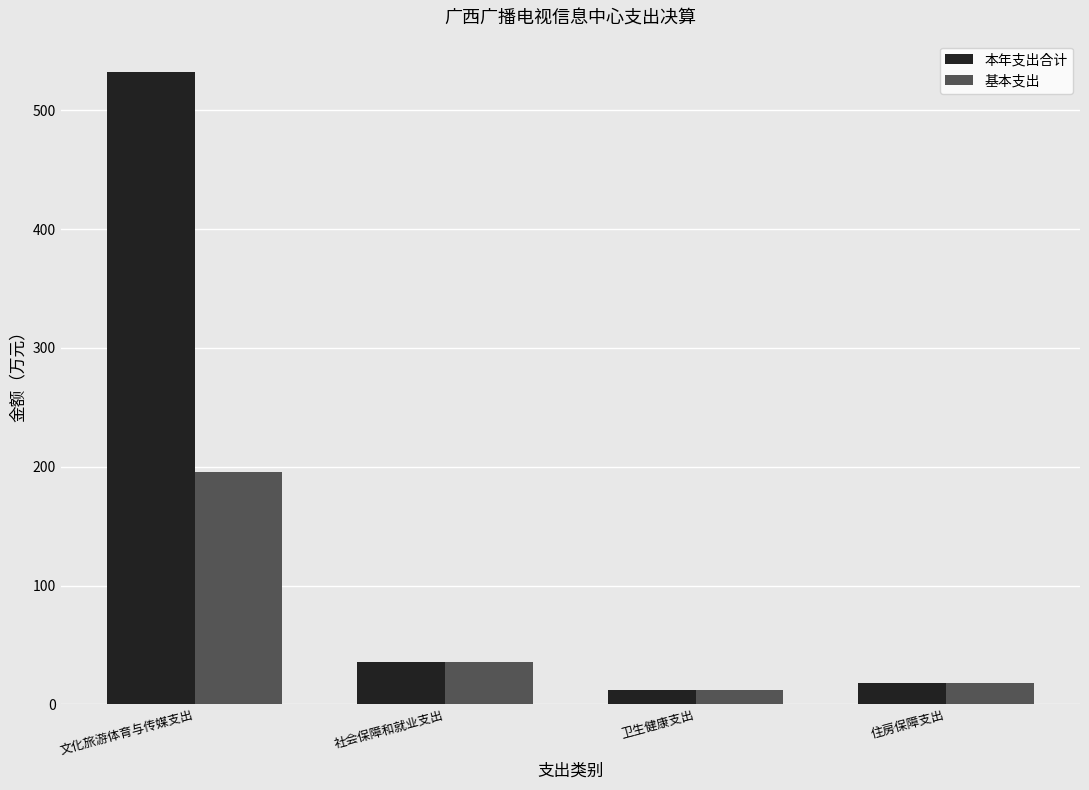

How many values in the 基本支出 series exceed 35?

2